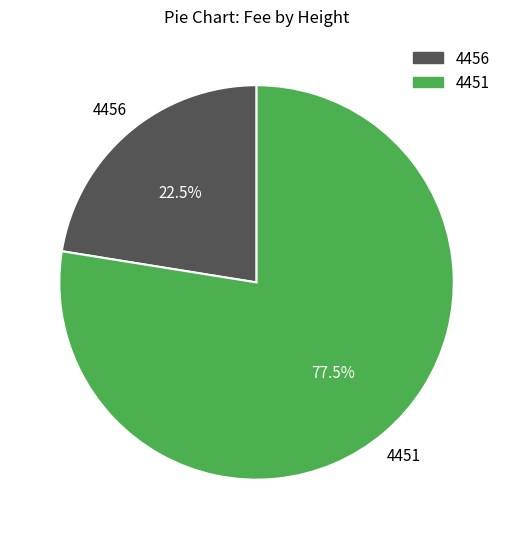

Which category has the smallest portion of the pie?

4456